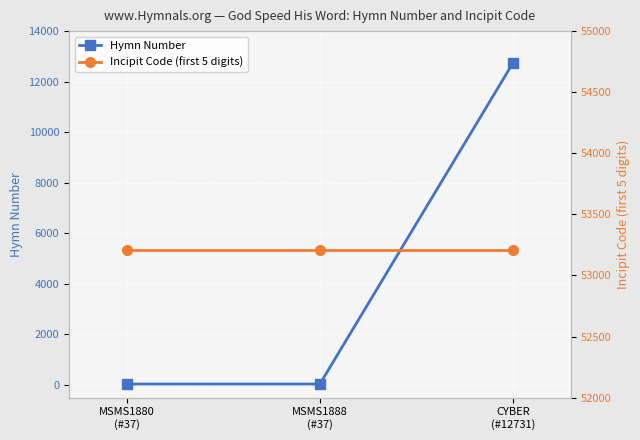

What is the minimum value shown in the chart?

37